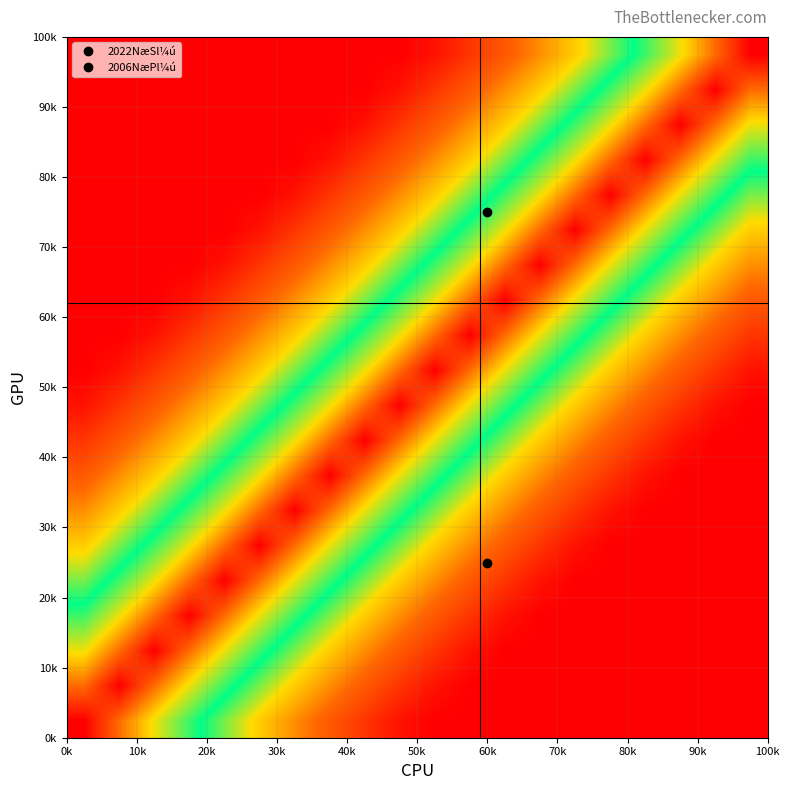

At how many categories does at least one series exceed 57?

20